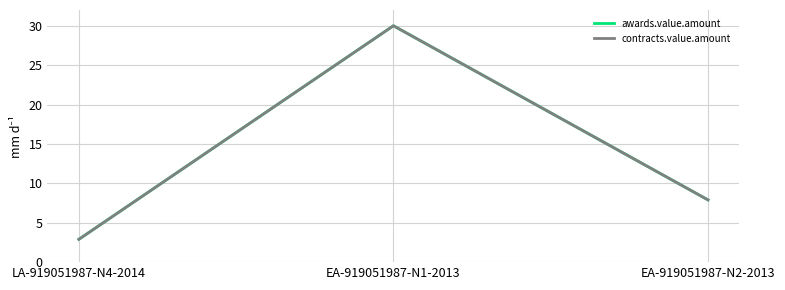

At how many categories does at least one series exceed 3?

2